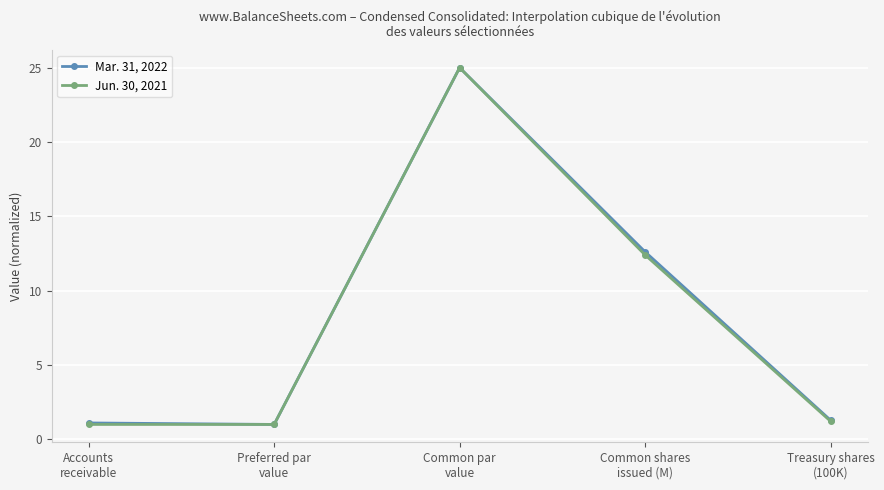

What are all the series names shown in the legend?

Mar. 31, 2022, Jun. 30, 2021